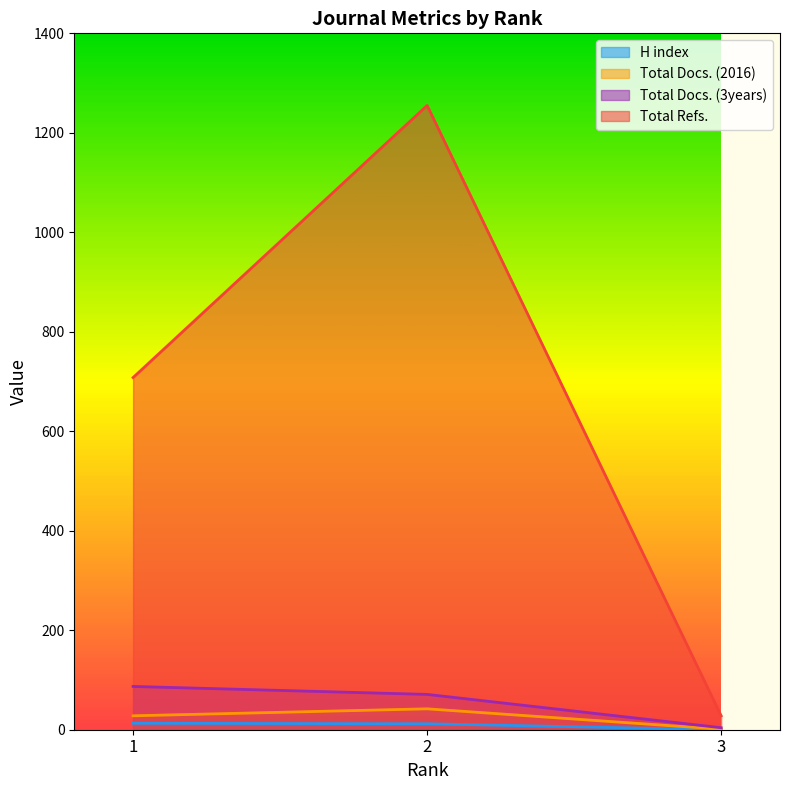

List the labels in order of Total Docs. (3years) value, smallest first.

3, 2, 1